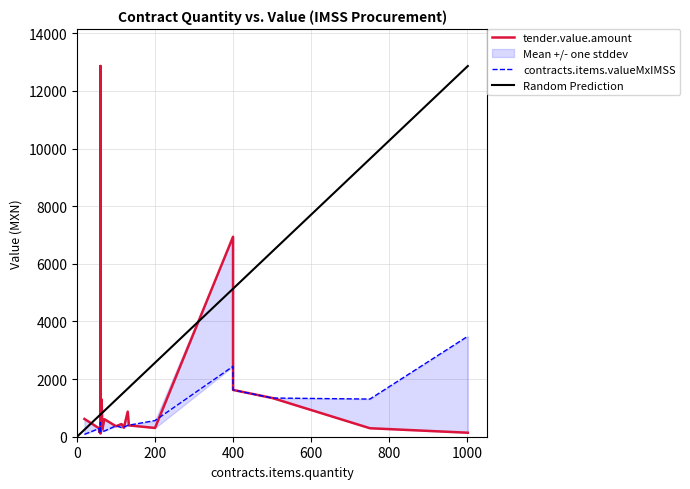

Between which two adjacent categories do contracts.items.valueMxIMSS and tender.value.amount first intersect?

60 and 133